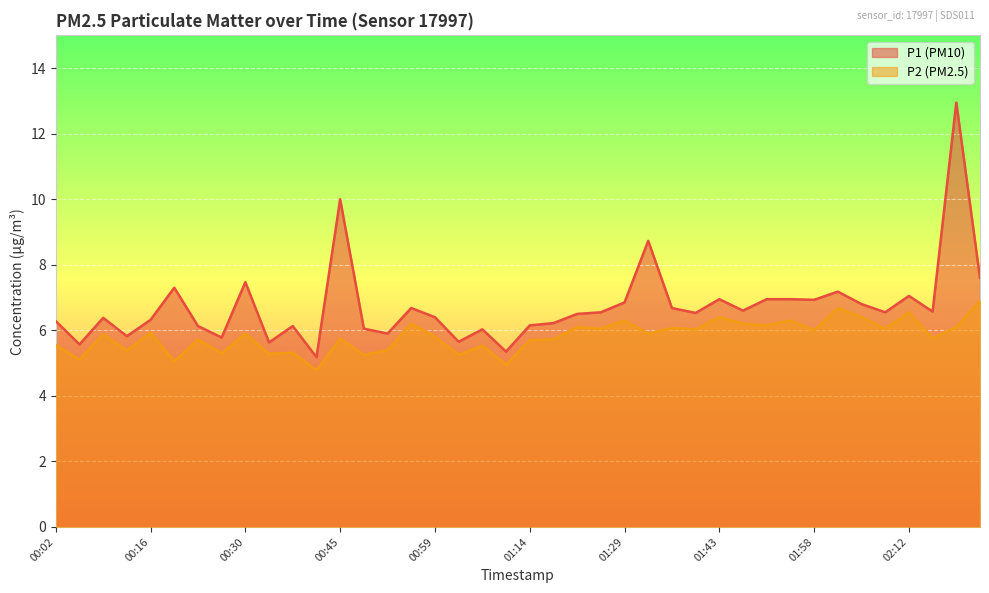

What is the average value of the P1 series?

6.7